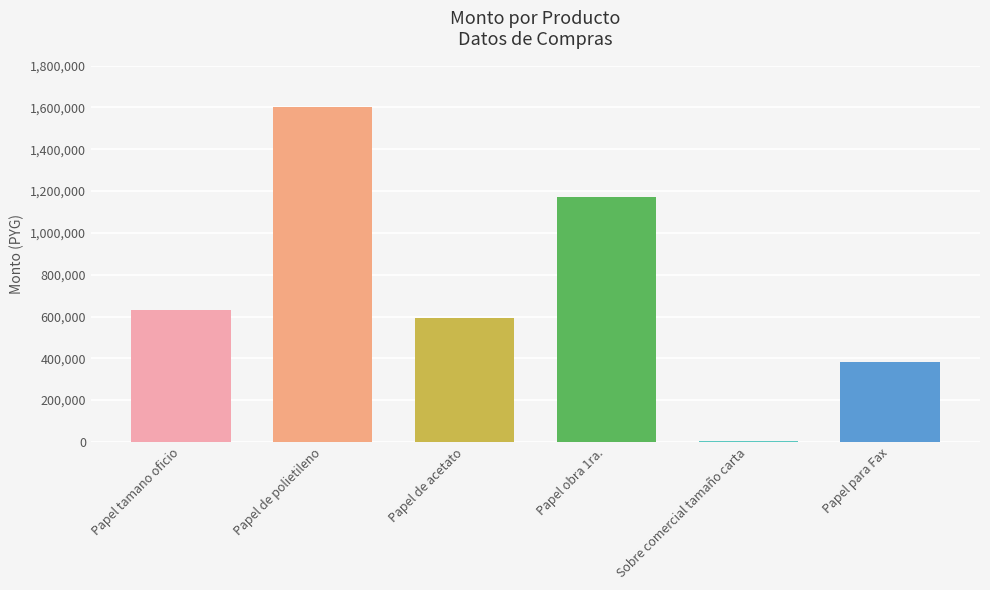

How many series are shown in this chart?

1